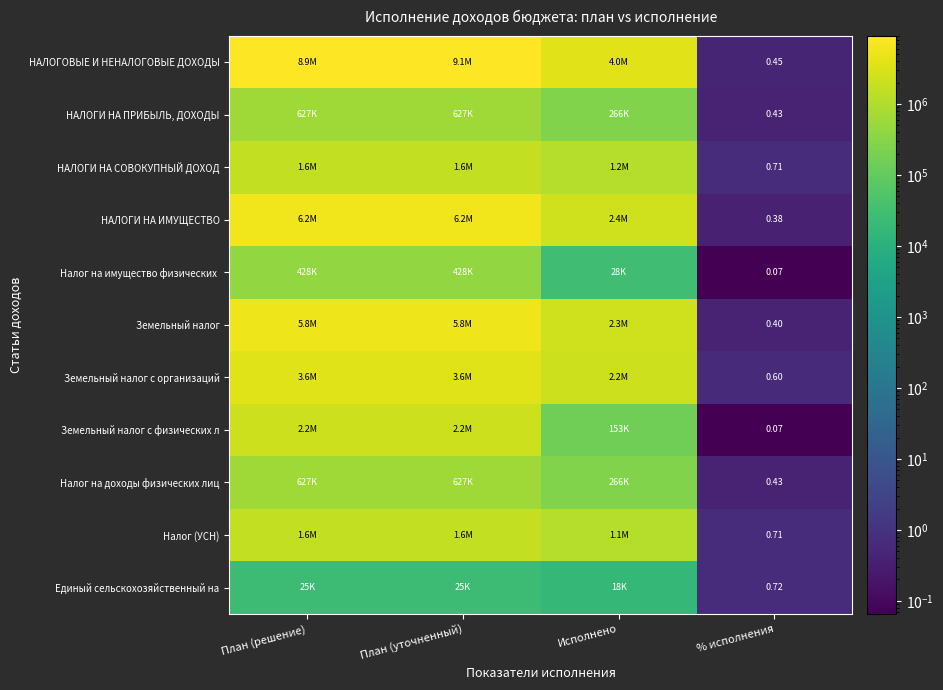

What value does the НАЛОГИ НА ИМУЩЕСТВО series have at % исполнения?

0.4